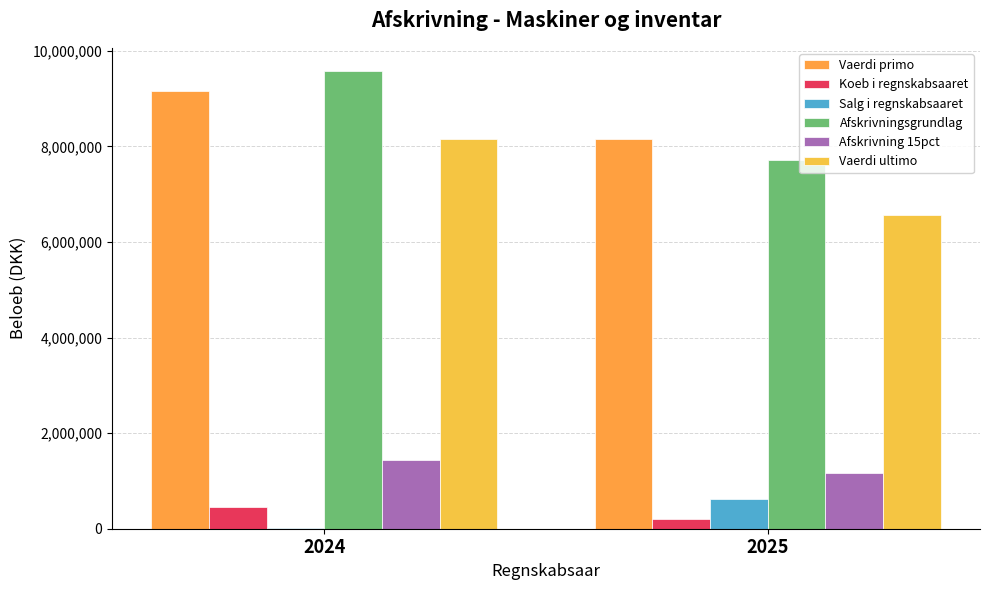

Is it true that Afskrivningsgrundlag equals 9581500.0 at 2024?

True